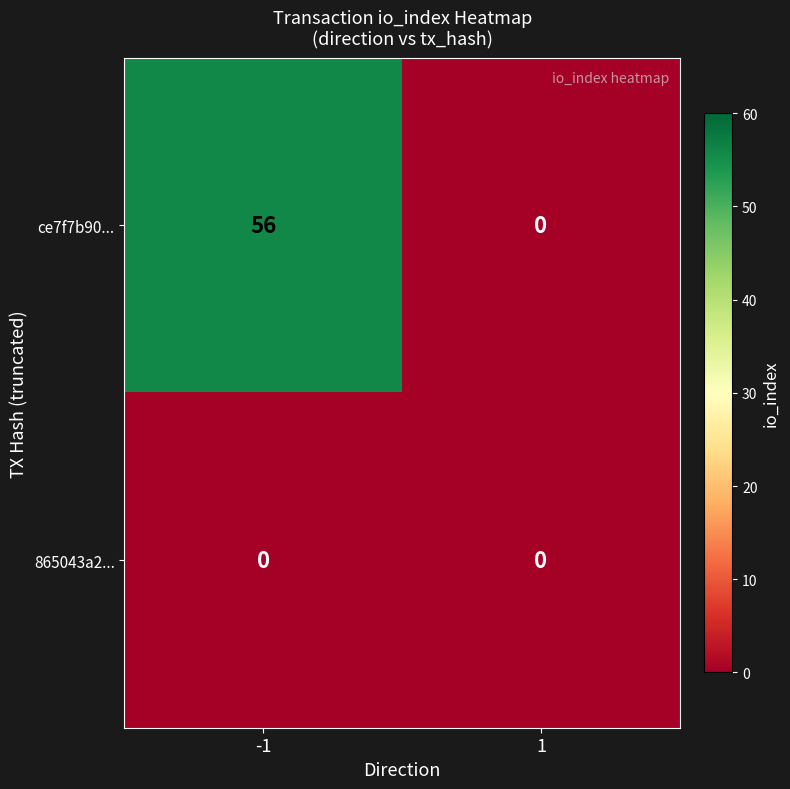

The value of ce7f7b90... at -1 is 56. True or false?

True